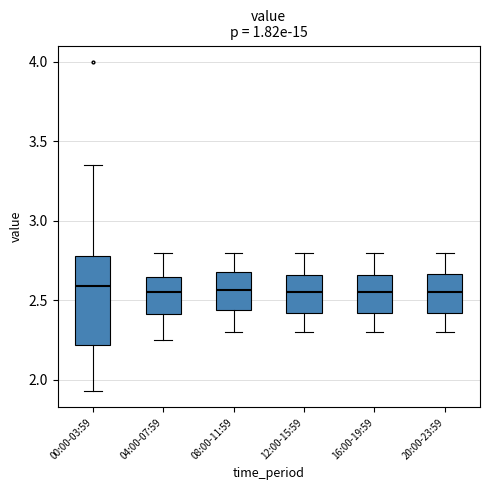

Where is the lower edge of the box for 04:00-07:59 on the y-axis? The values are not printed on the chart, so give them approximately, as read against the axis.

2.40